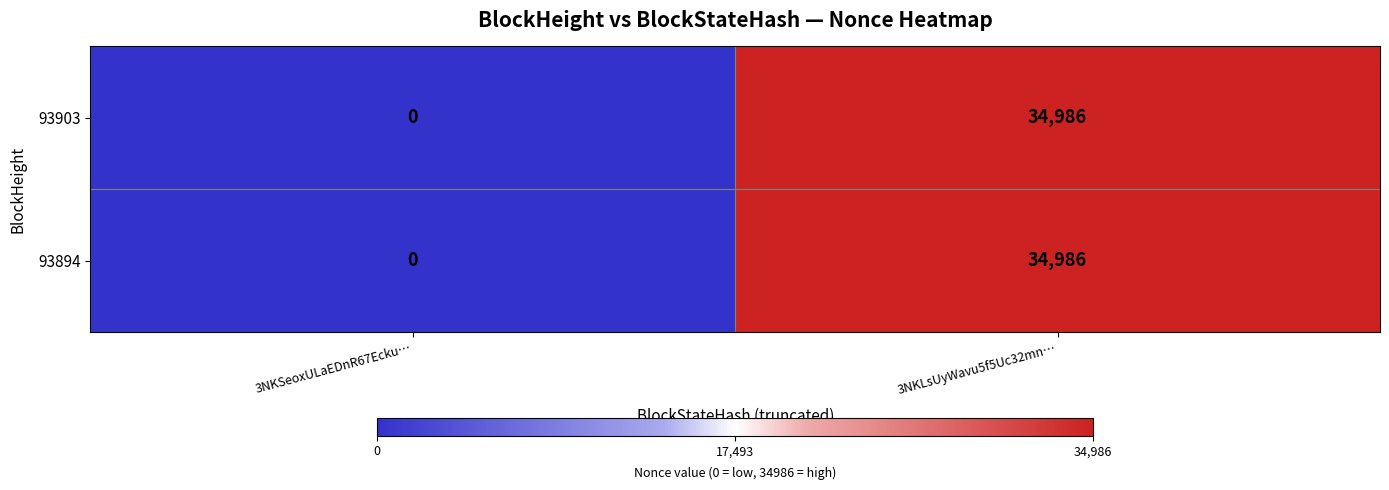

The 93903 series shows 15829 at 3NKSeoxULaEDnR67Ecku…. True or false?

False